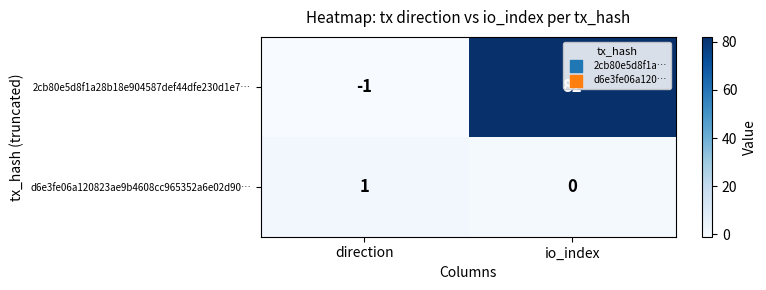

What is the highest value of the 2cb80e5d8f1a28b18e904587def44dfe230d1e7… series?

82